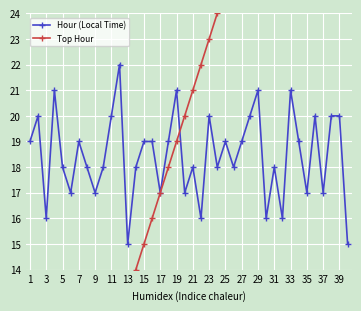

What is the highest value of the Hour (Local Time) series?

22